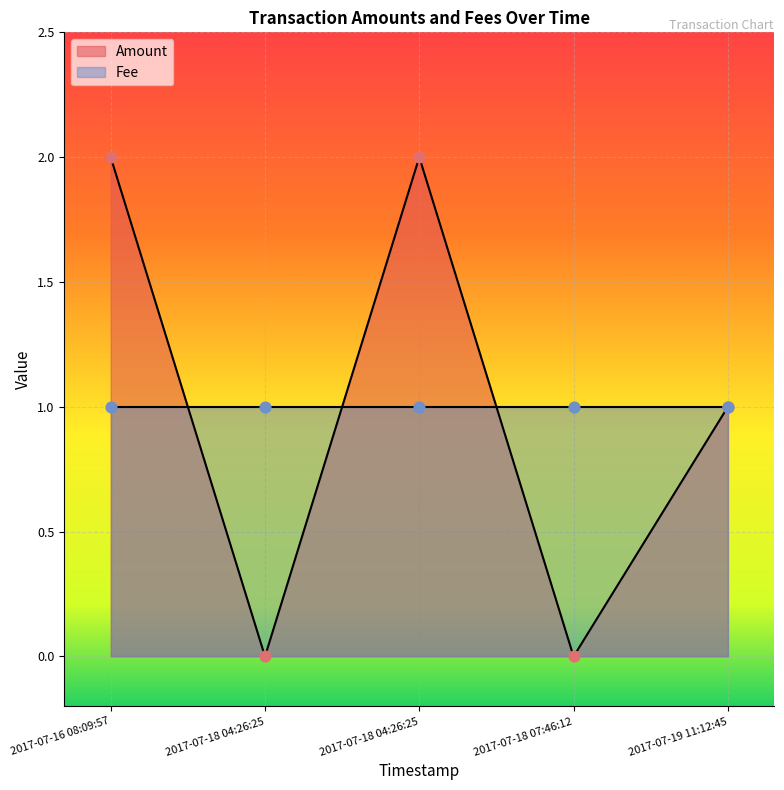

What is the change in value from 2017-07-18 07:46:12 to 2017-07-19 11:12:45?

+1